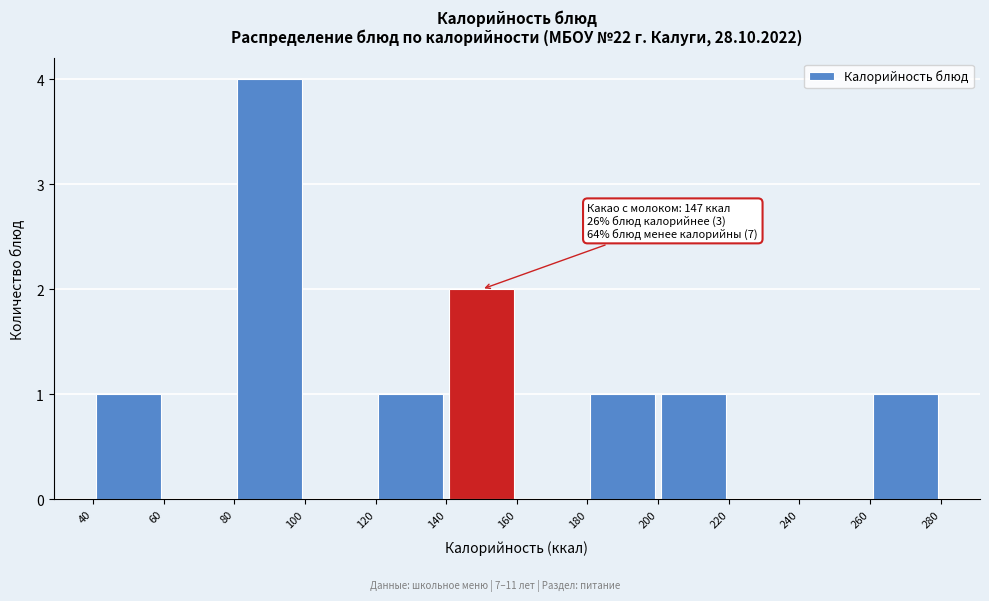

Over which range of the x-axis is the bar tallest?

80 to 100